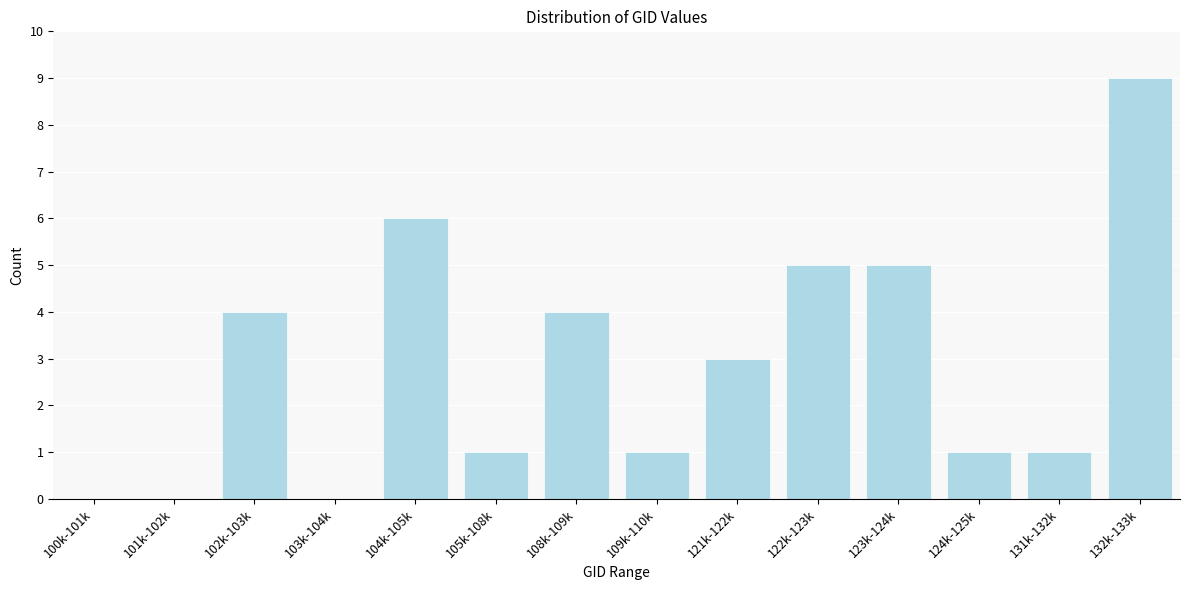

Reading left to right, what are all the values shown in this chart?

100k-101k=0	101k-102k=0	102k-103k=4	103k-104k=0	104k-105k=6	105k-108k=1	108k-109k=4	109k-110k=1	121k-122k=3	122k-123k=5	123k-124k=5	124k-125k=1	131k-132k=1	132k-133k=9